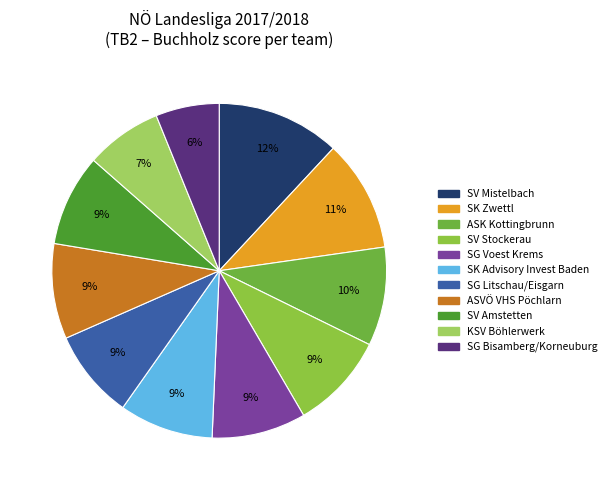

How many segments does this pie chart have?

11